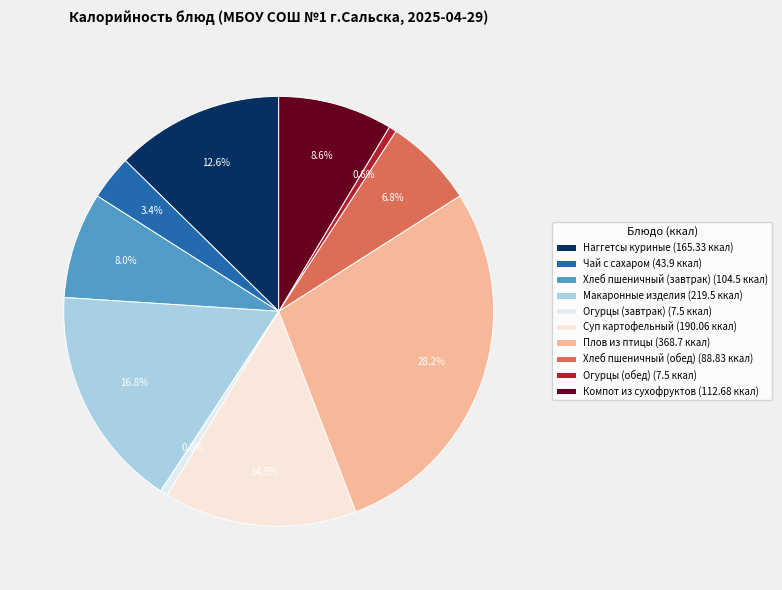

Which has a higher value, Плов из птицы or Хлеб пшеничный (завтрак)?

Плов из птицы